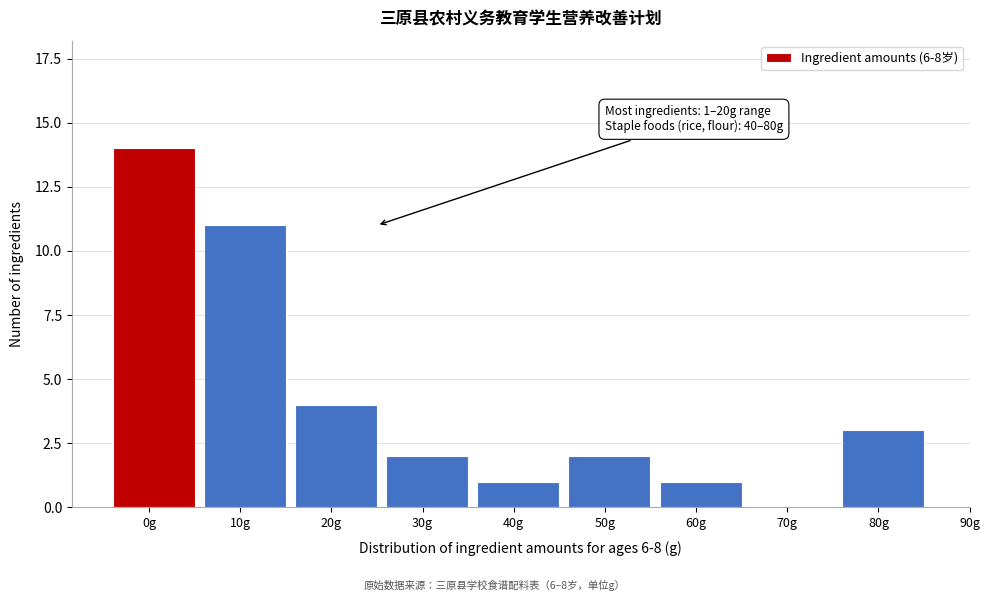

Reading left to right, what are all the values shown in this chart?

0g=14	10g=11	20g=4	30g=2	40g=1	50g=2	60g=1	70g=0	80g=3